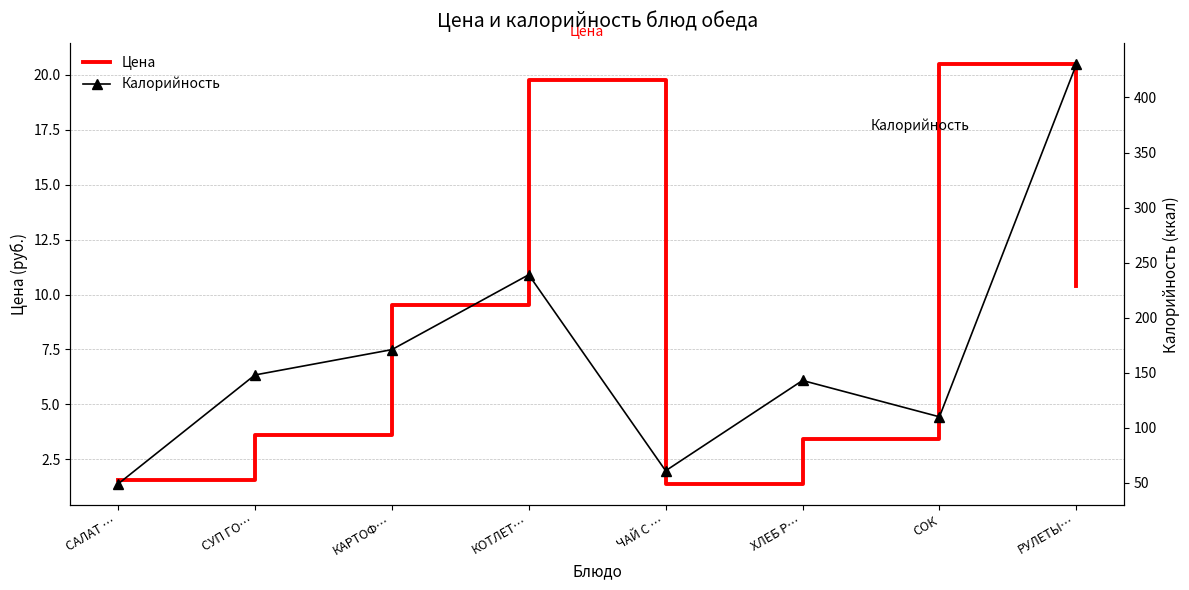

What is the sum of the Цена values at КАРТОФ… and КОТЛЕТ…?

29.3